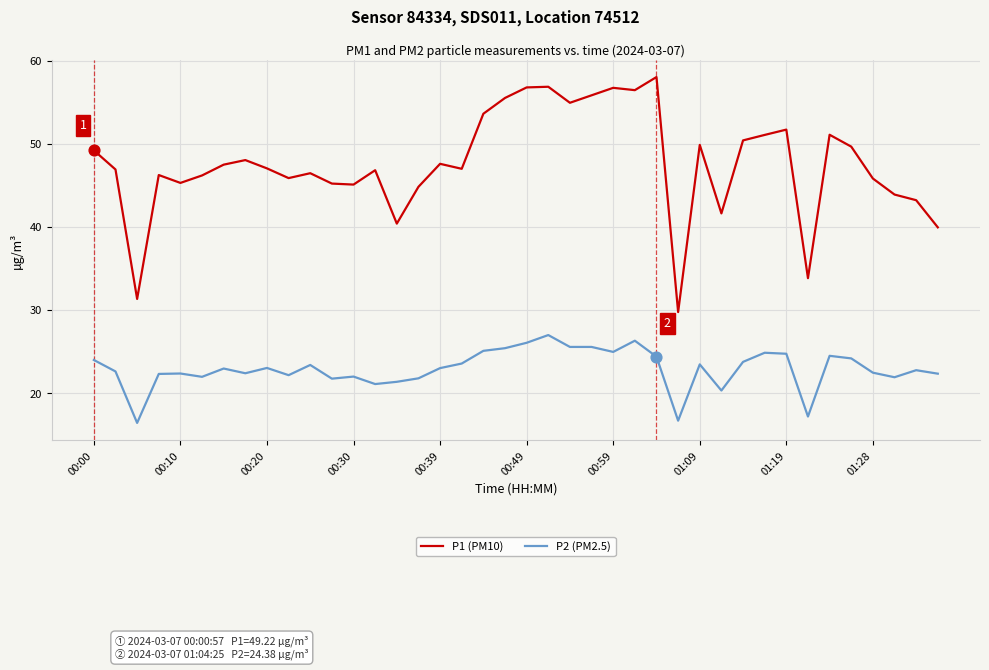

Rank the series by their maximum value, from highest to lowest.

P1 (PM10), P2 (PM2.5)